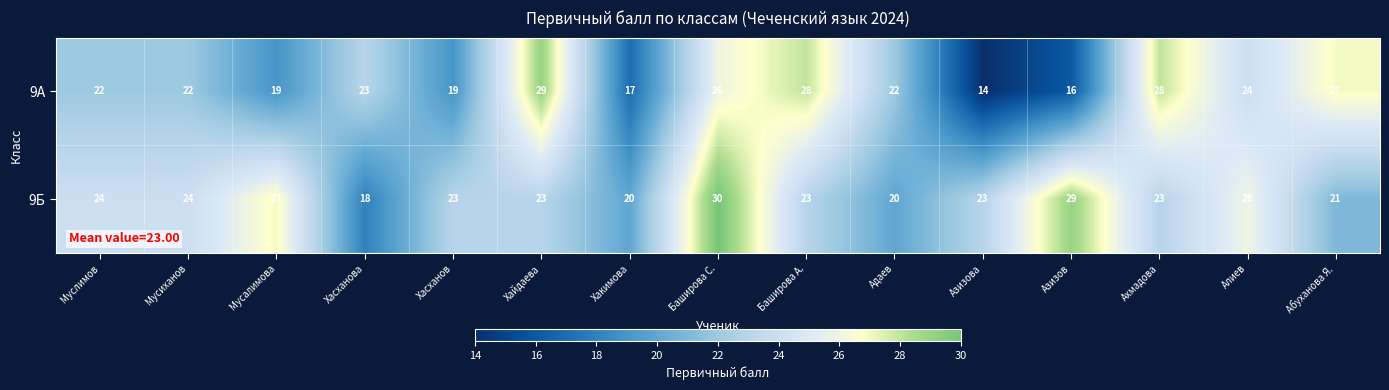

Which series changed the most between Муслимов and Хасханов?

9А